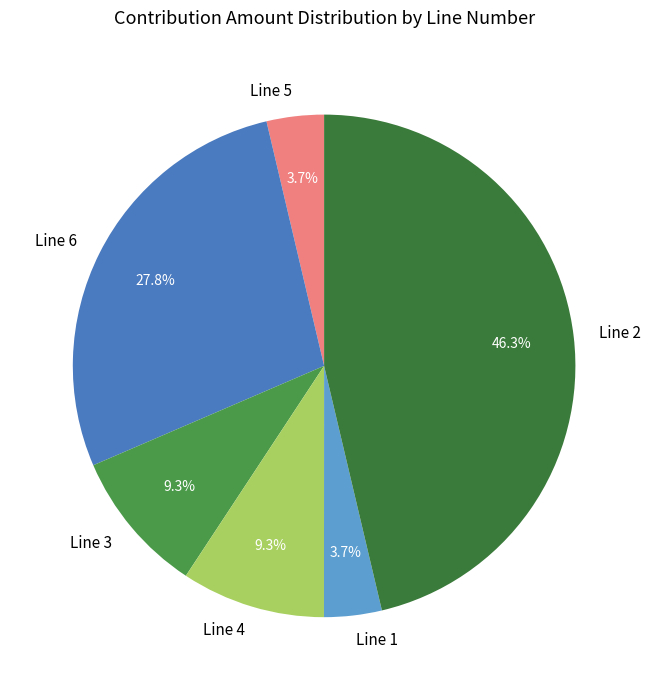

Is the sum of Line 4 and Line 6 greater than half?

No